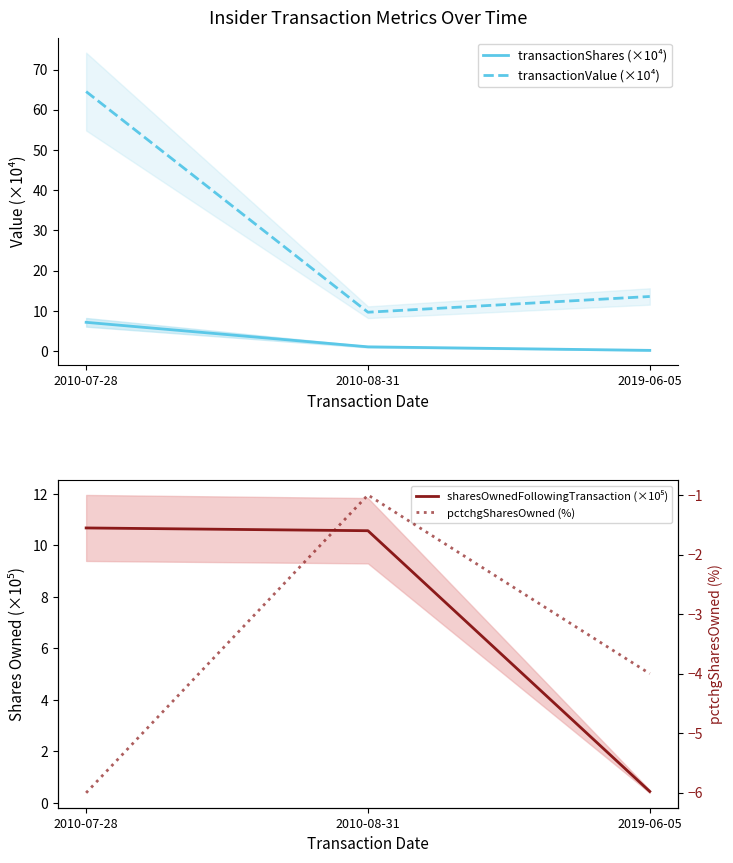

What is the average value of the sharesOwnedFollowingTransaction (×10⁵) series?

7.2